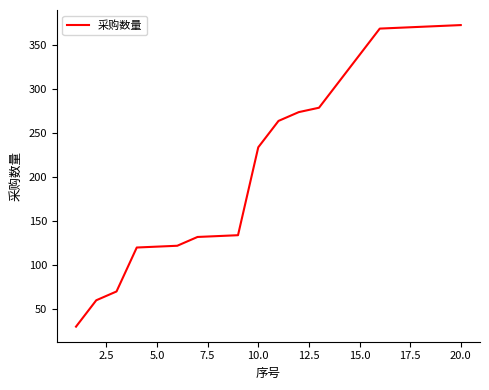

What is the smallest value displayed?

30